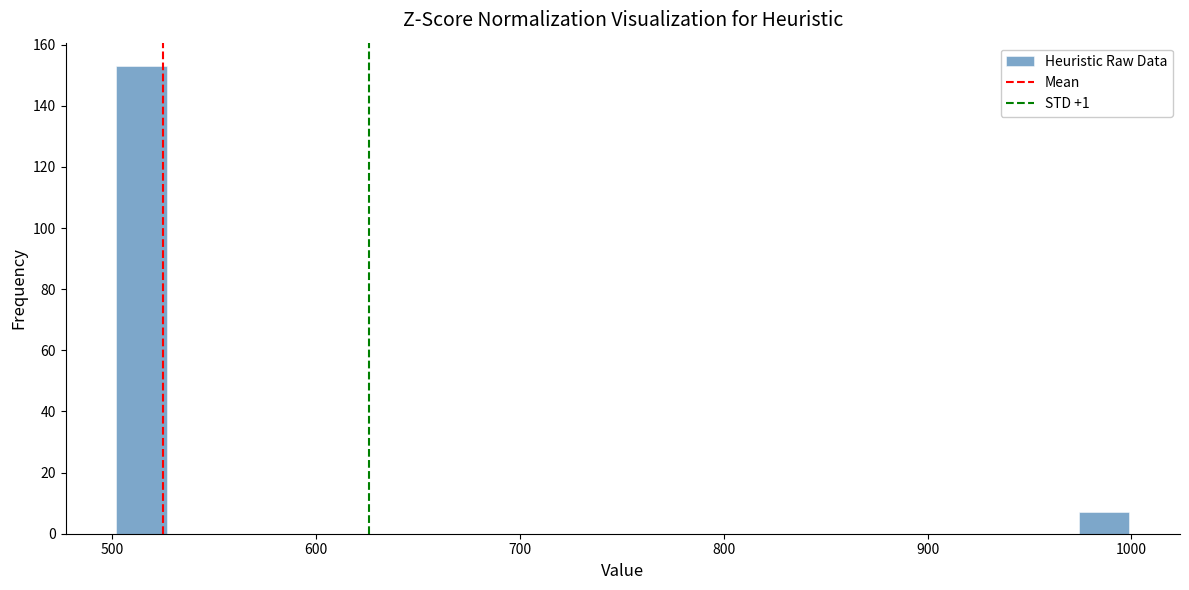

Read against the x-axis, roughly where is the centre of the tallest bar?

510